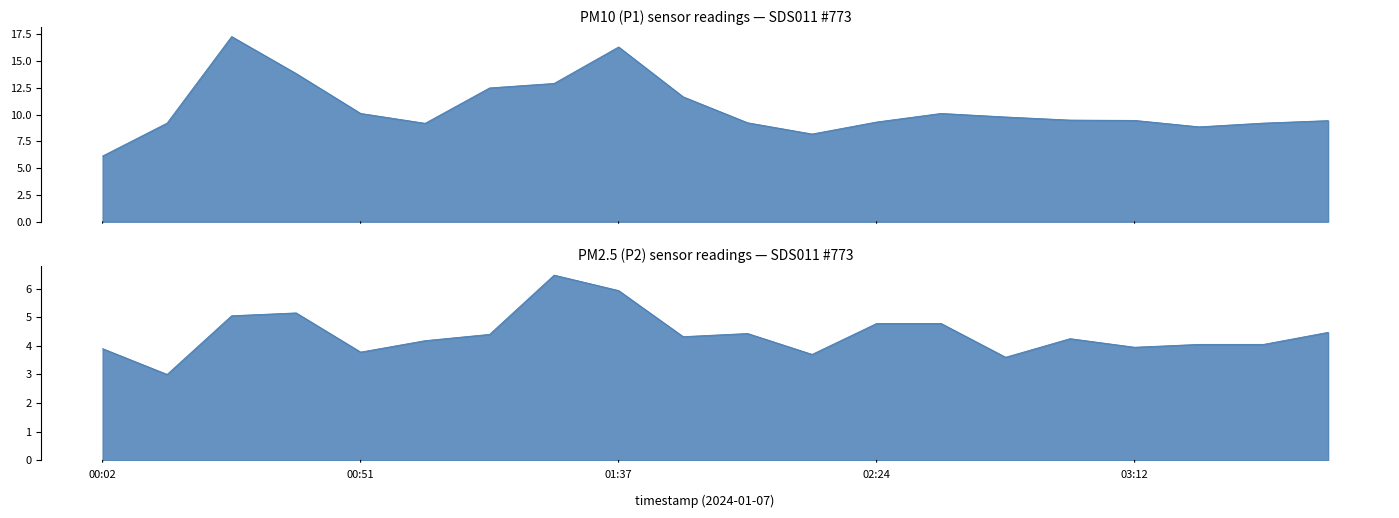

How many data points in P2 are above 4?

14